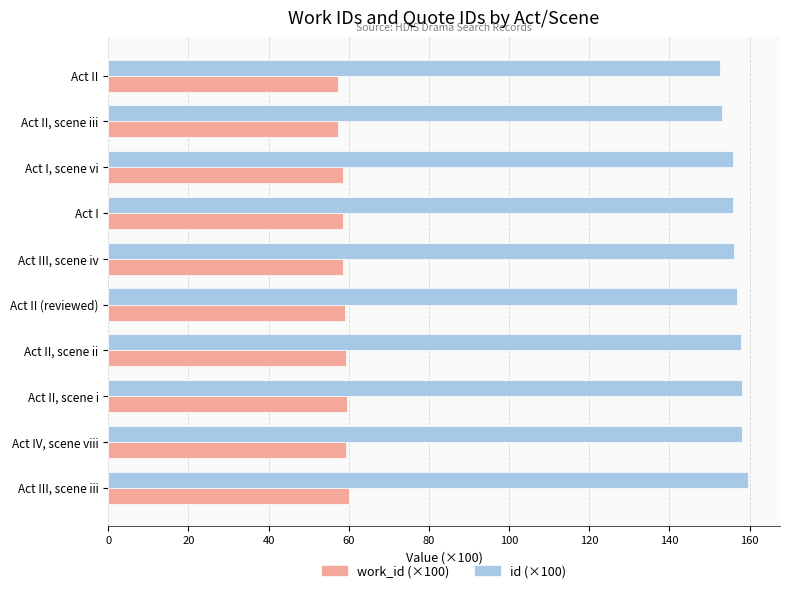

List the labels in order of id (×100) value, smallest first.

Act II, Act II, scene iii, Act I, scene vi, Act I, Act III, scene iv, Act II (reviewed), Act II, scene ii, Act II, scene i, Act IV, scene viii, Act III, scene iii